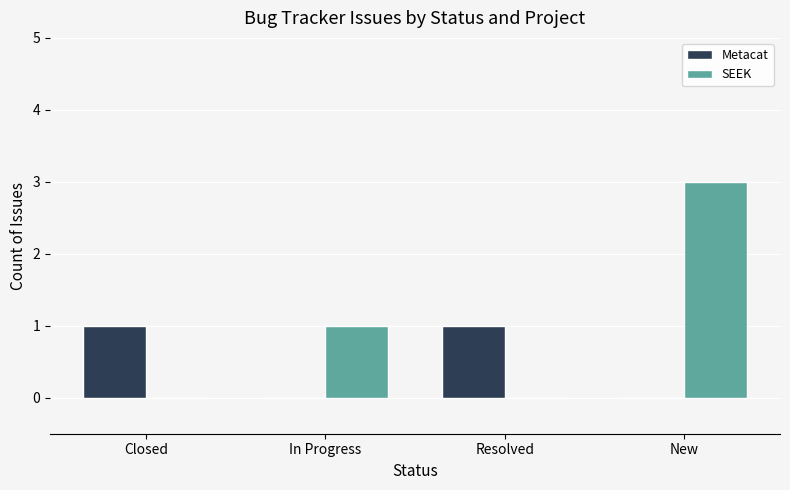

Between Resolved and New, which series saw the biggest shift?

SEEK